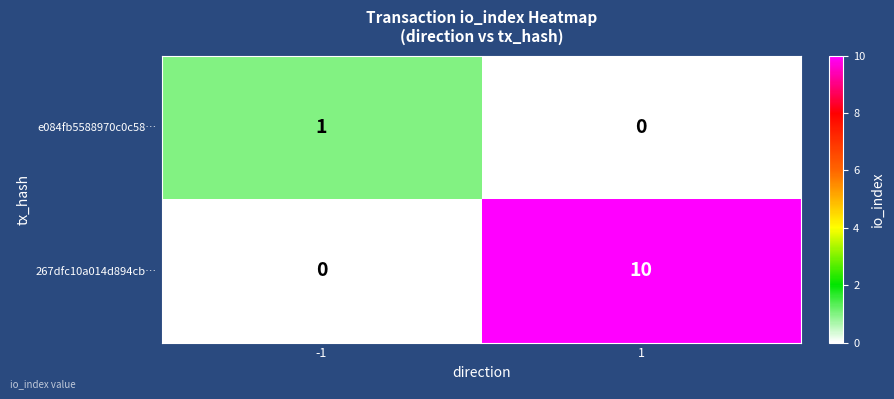

What is the average value of the 267dfc10a014d894cb… series?

5